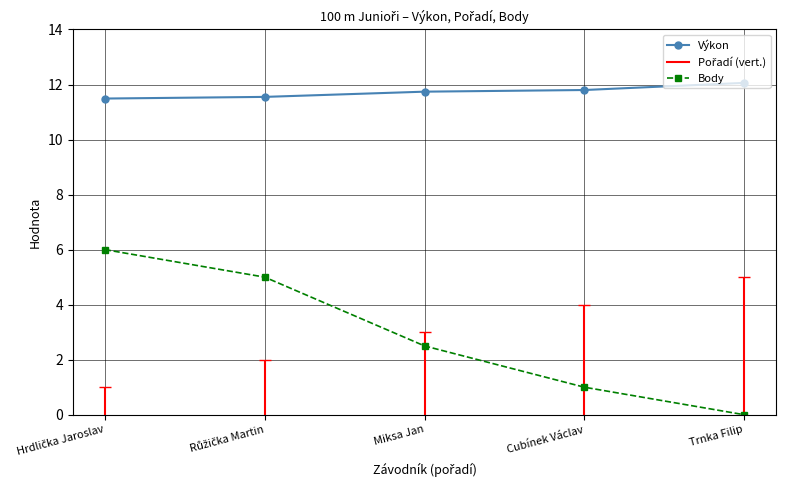

Is the value of Body at Trnka Filip greater than the value of Výkon at Cubínek Václav?

No